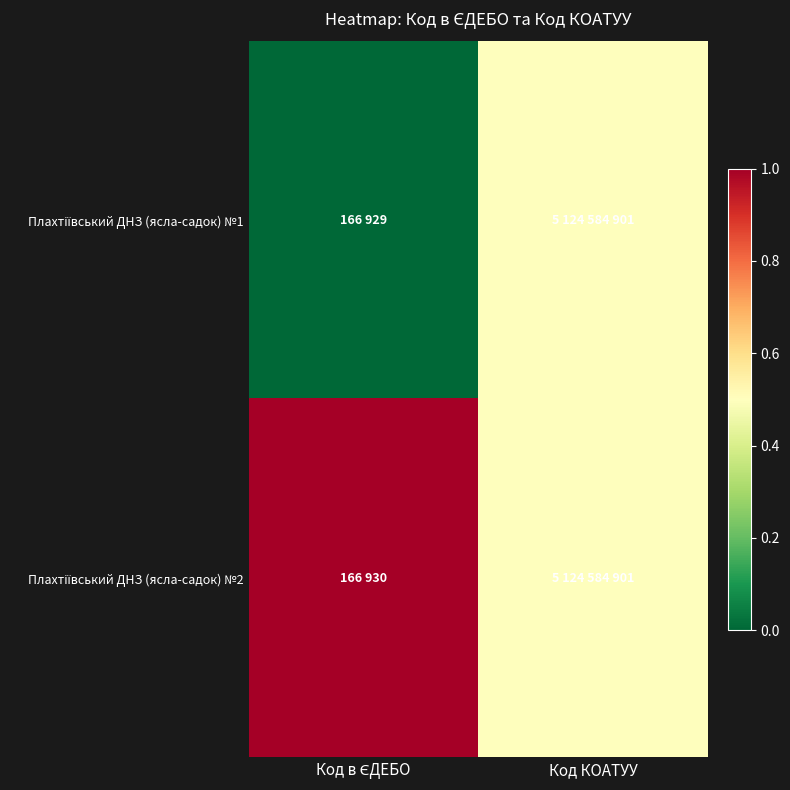

At which category does the chart reach its minimum across all series?

Код в ЄДЕБО